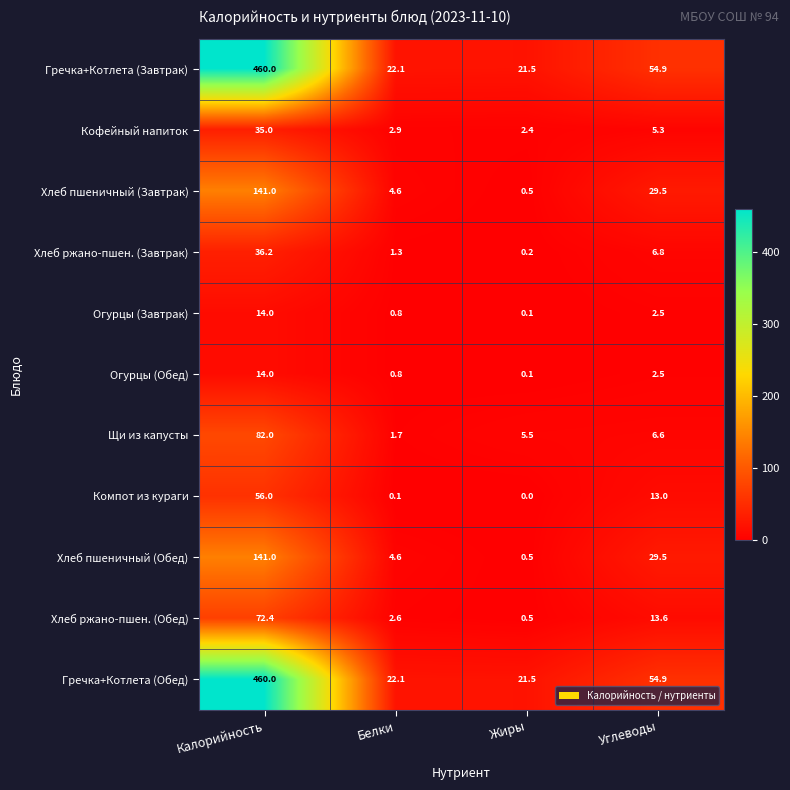

Rank the categories by Щи из капусты value from highest to lowest.

Калорийность, Углеводы, Жиры, Белки